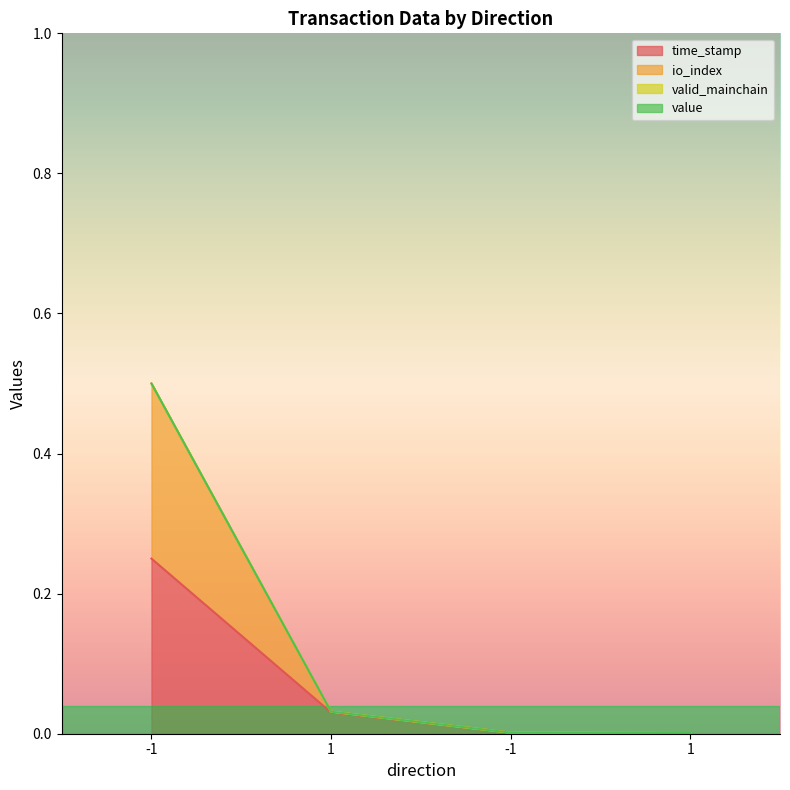

What is the greatest value displayed?

0.5